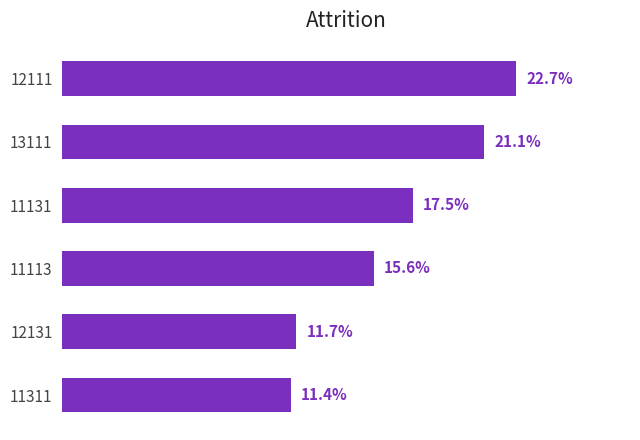

List the labels in order of value, largest first.

12111, 13111, 11131, 11113, 12131, 11311